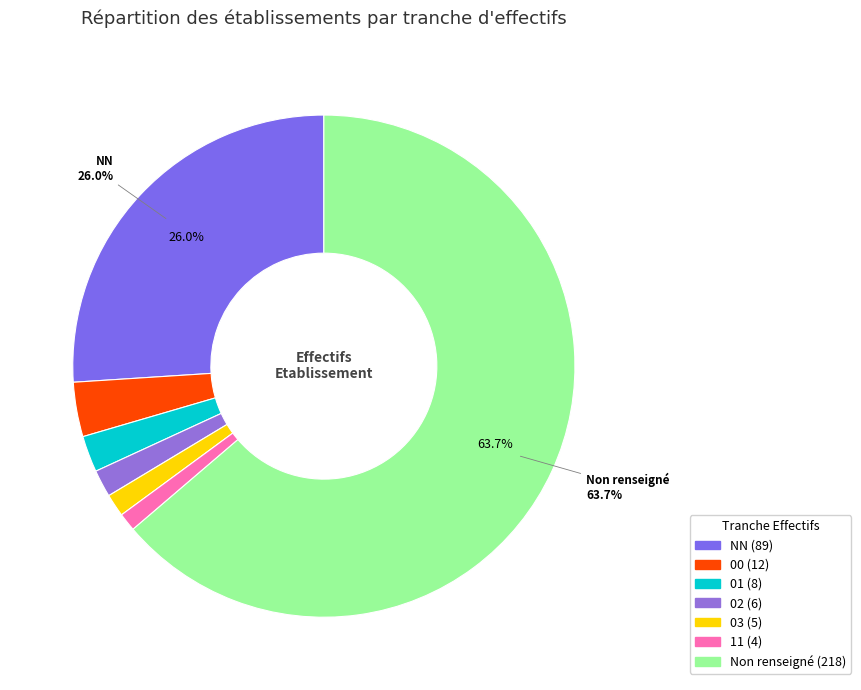

How many slices are in this pie chart?

7